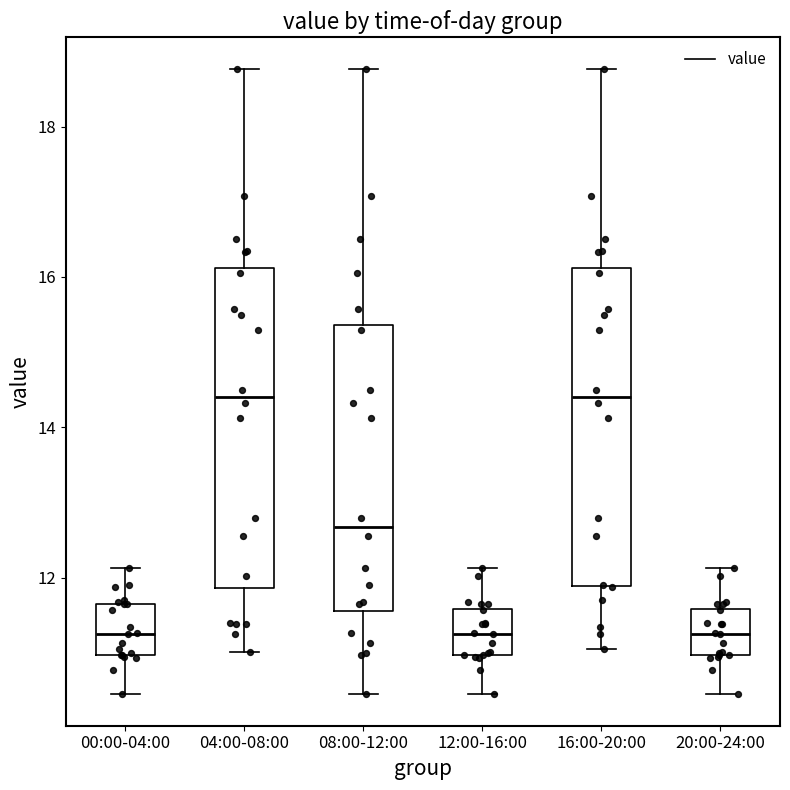

Where is the lower edge of the box for 20:00-24:00 on the y-axis? The values are not printed on the chart, so give them approximately, as read against the axis.

11.0